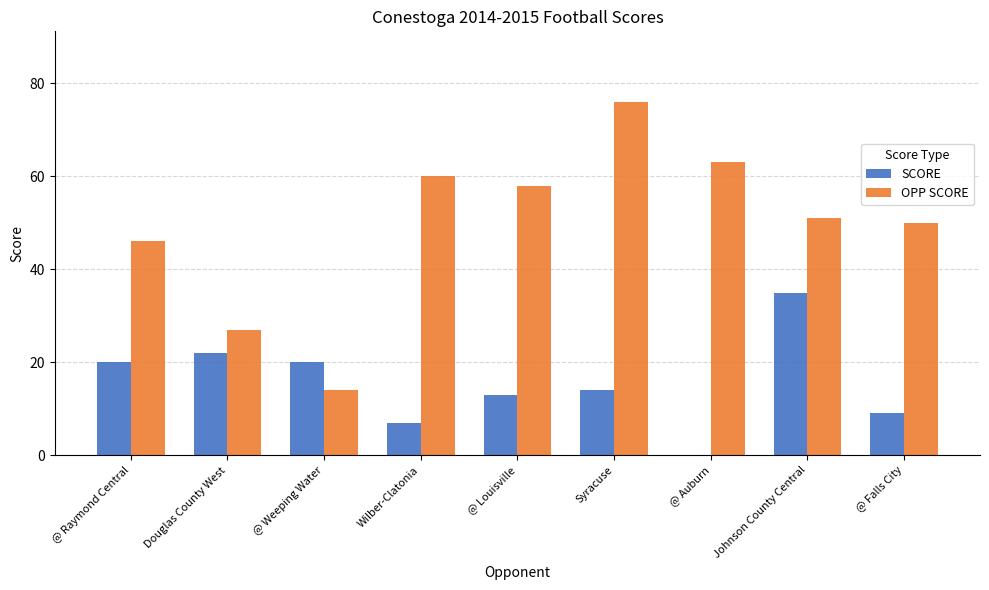

Which series changed the most between Douglas County West and @ Louisville?

OPP SCORE